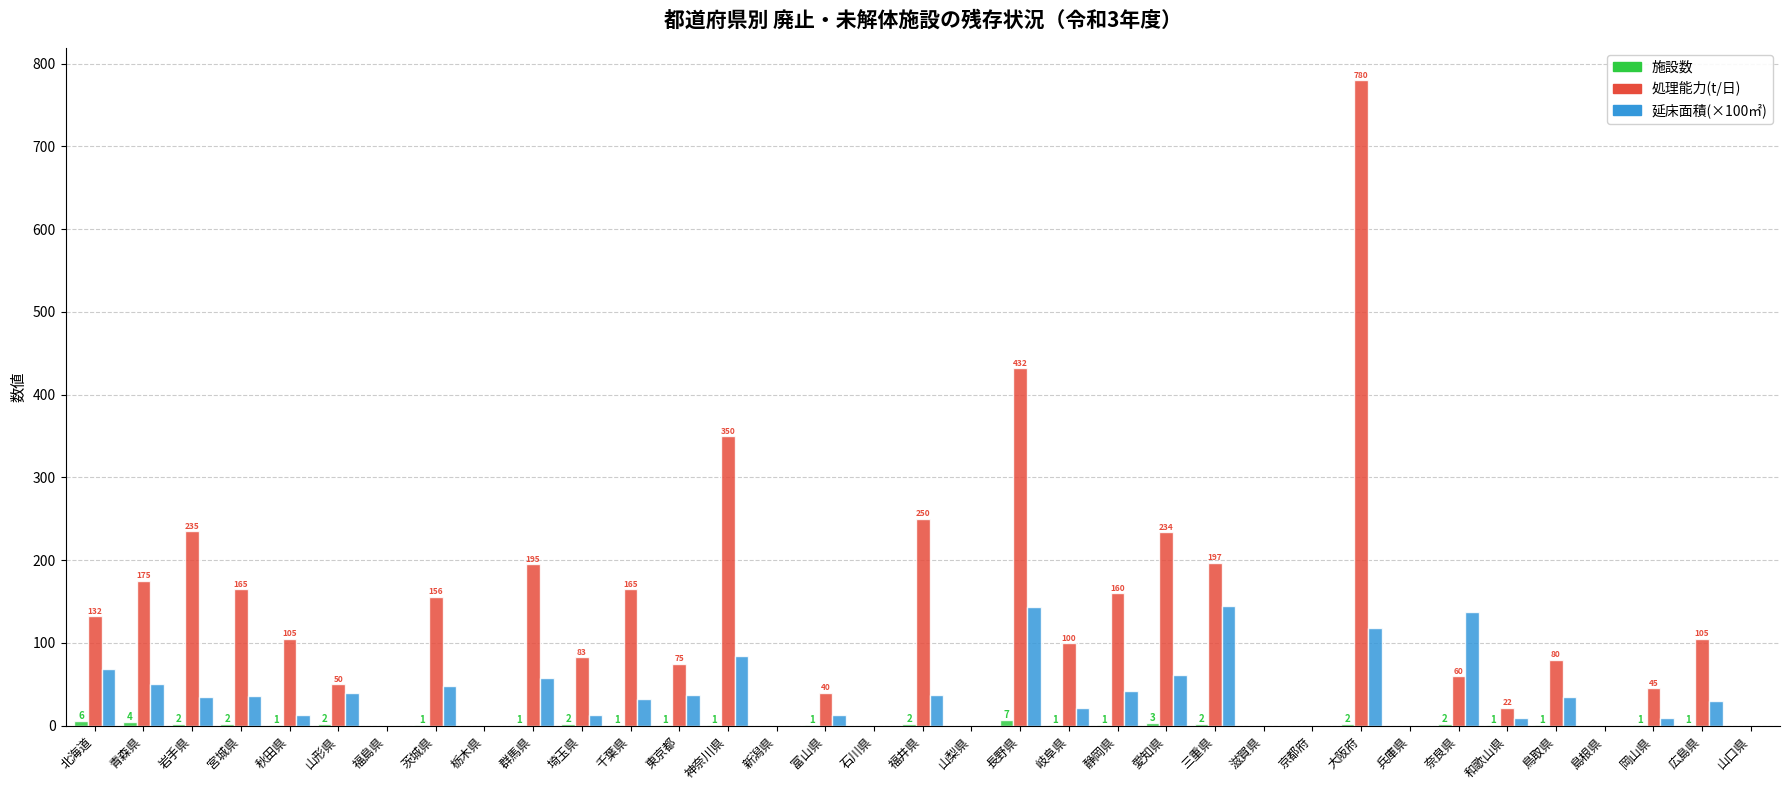

How many groups of bars are there?

35